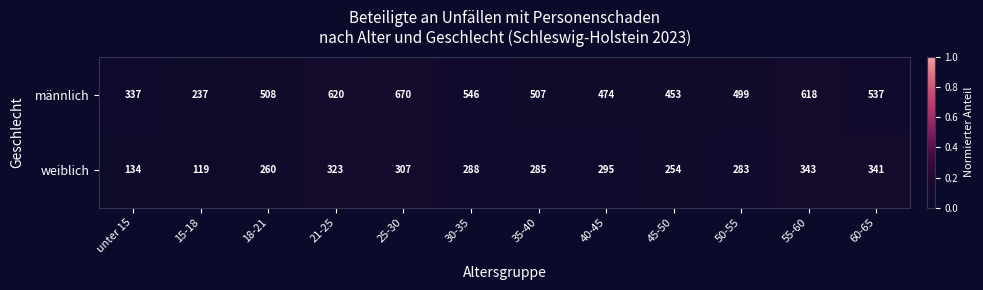

Is it true that männlich equals 474 at 40-45?

True